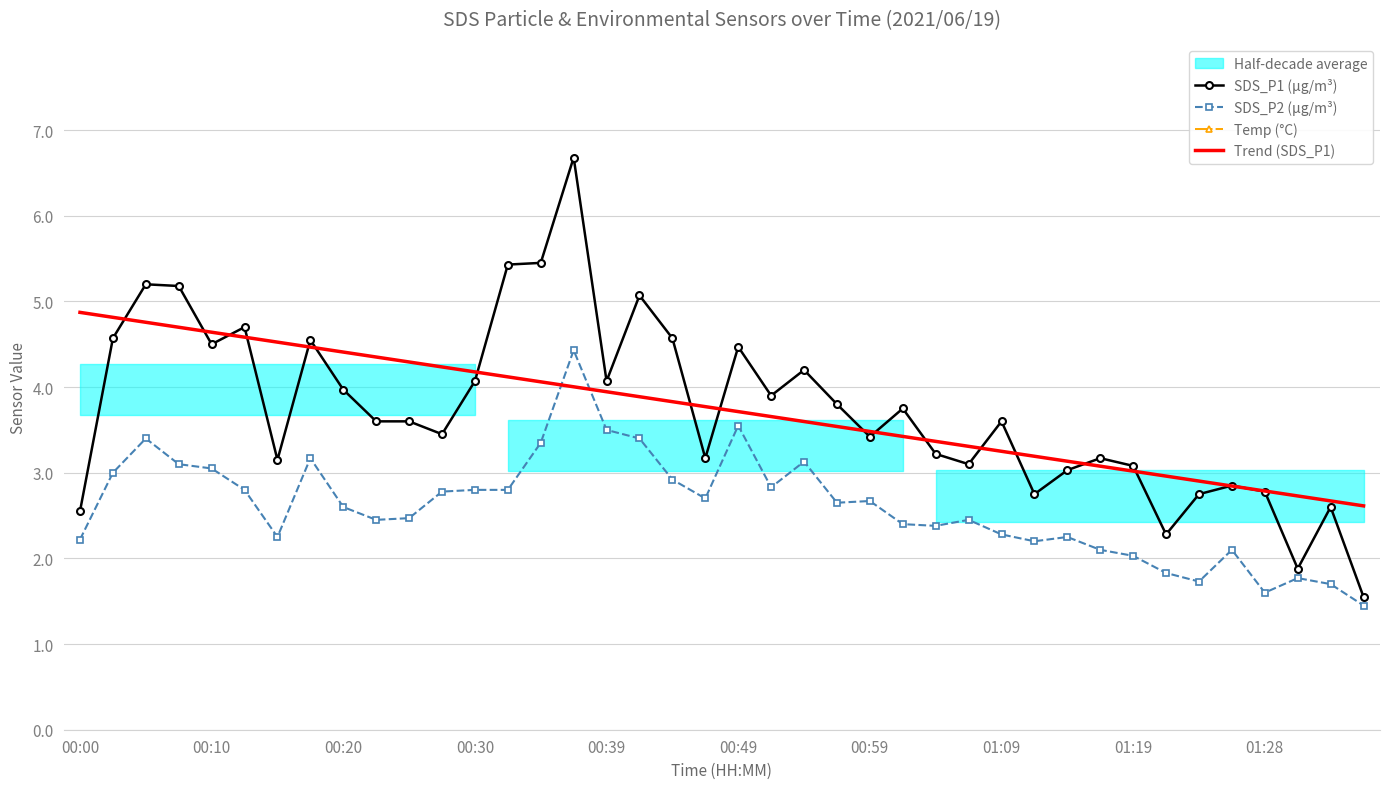

At which category is the sum across all series the highest?

15